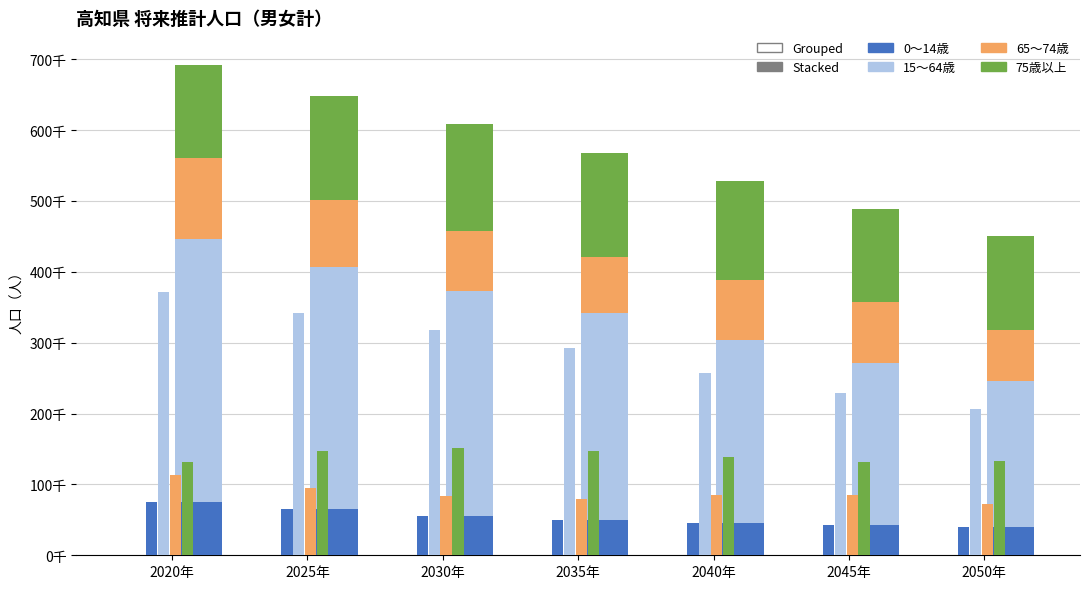

Where is 15～64歳 nearest to the value 288494?

2035年